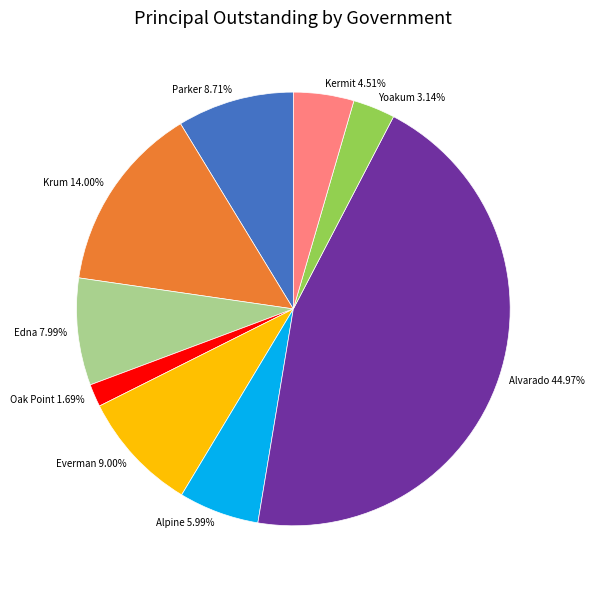

Which category has the smallest portion of the pie?

Oak Point